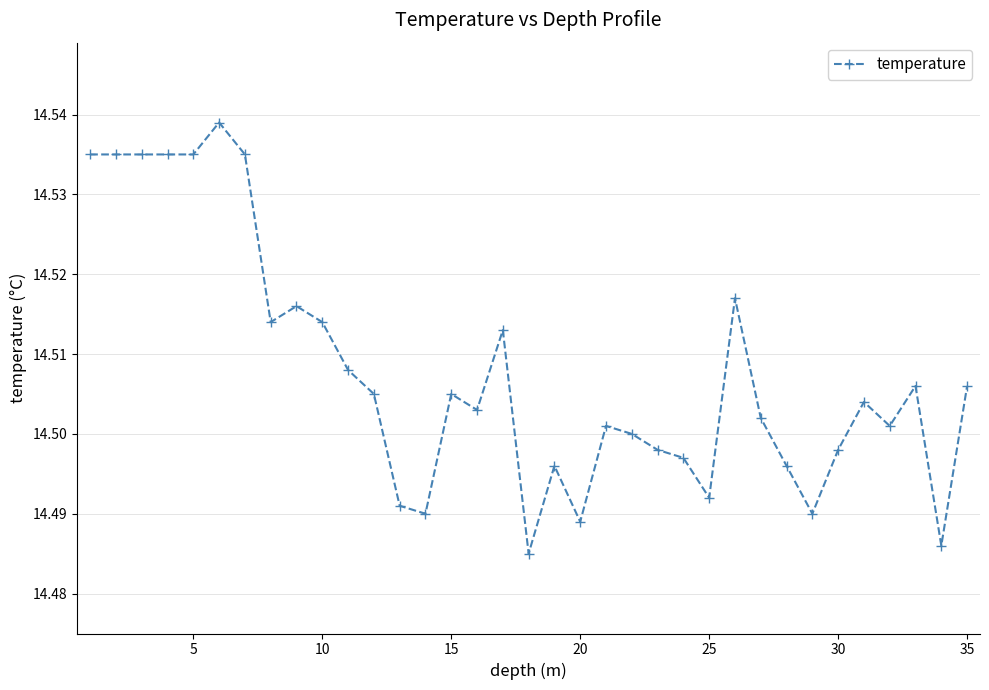

True or false: the data has more than 1 interior local peaks.

True